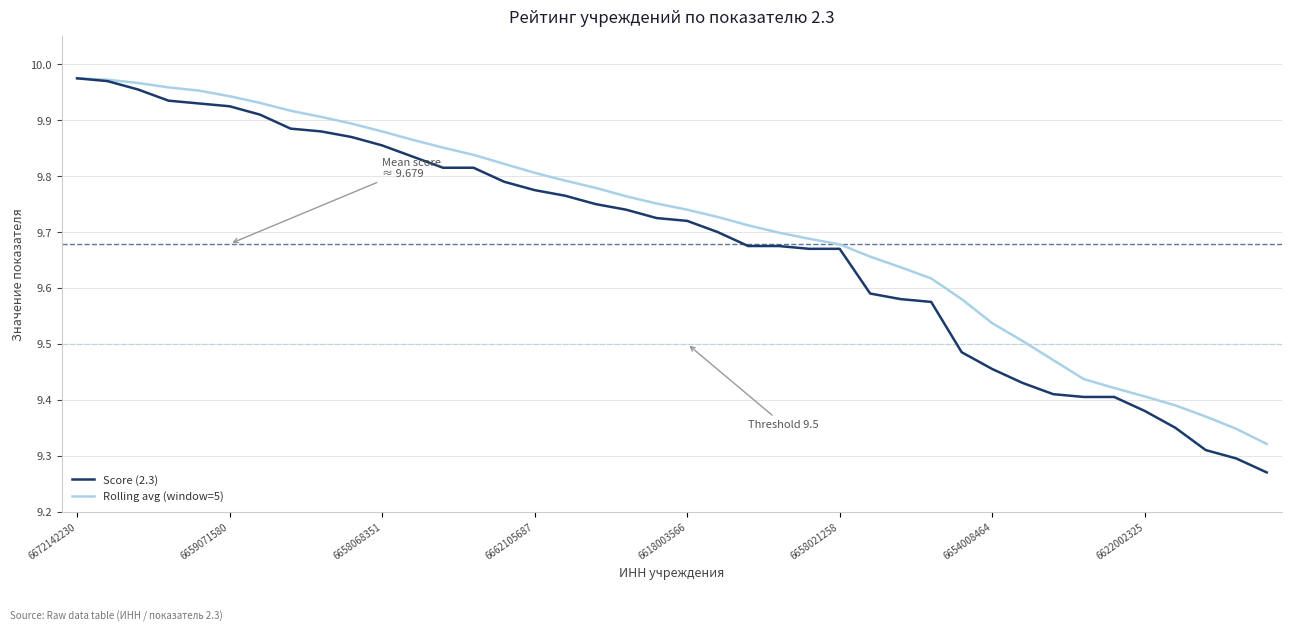

Which series has the widest spread of values?

Score (2.3)